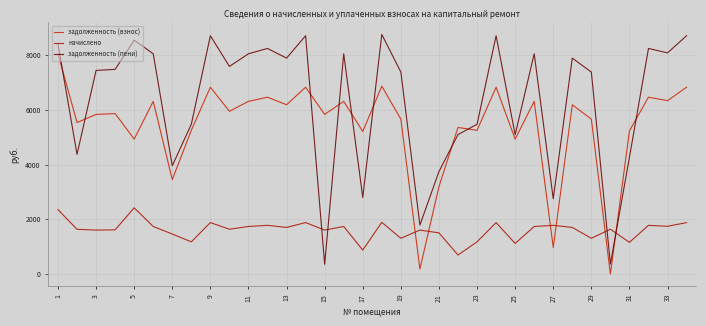

Reading left to right, extract all data points from this chart.

задолженность (взнос): 8055.4	5541.8	5838.8	5868.8	4935.0	6316.8	3455.2	5256.7	6833.9	5953.5	6316.8	6468.6	6191.6	6833.9	5838.8	6316.8	5215.8	6870.8	5664.8	182.8	3199.5	5362.0	5256.7	6833.9	4935.0	6316.8	973.6	6191.6	5664.8	0.0	5236.1	6468.6	6341.6	6833.9
начислено: 2357.1	1637.3	1608.7	1616.9	2423.1	1740.3	1465.0	1179.4	1882.8	1640.2	1740.3	1782.2	1705.9	1882.8	1608.7	1740.3	878.9	1893.0	1309.5	1608.7	1507.7	697.3	1179.4	1882.8	1119.9	1740.3	1782.2	1705.9	1309.5	1640.2	1161.1	1782.2	1747.2	1882.8
задолженность (пени): 8412.5	4377.9	7447.5	7485.8	8552.1	8057.1	3962.1	5478.1	8716.6	7593.8	8057.1	8250.8	7897.5	8716.6	357.5	8057.1	2801.8	8763.8	7386.8	1791.4	3749.2	5101.3	5478.1	8716.6	5096.9	8057.1	2755.7	7897.5	7386.8	365.0	4271.7	8250.8	8088.8	8716.6